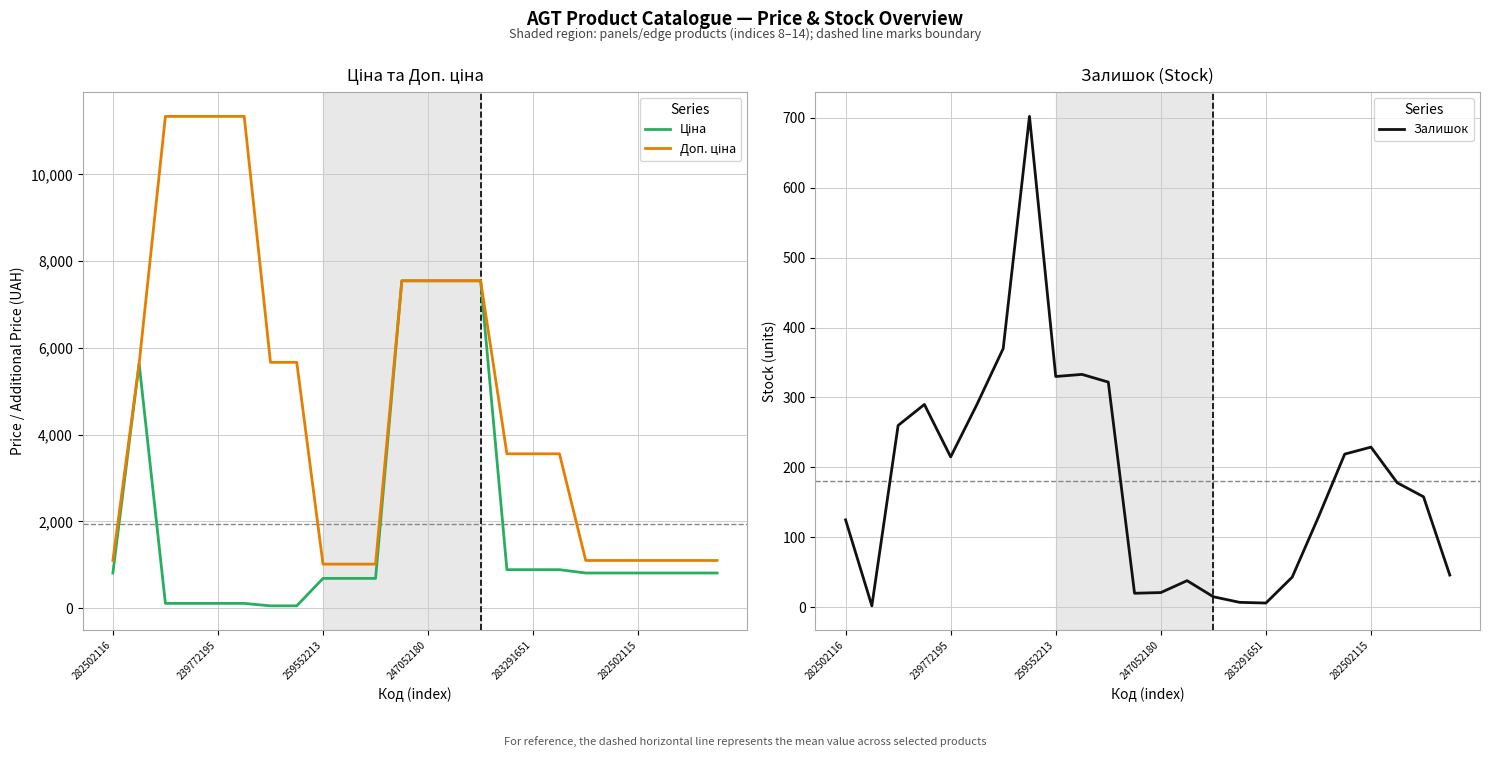

What is the lowest value of the Залишок series?

2